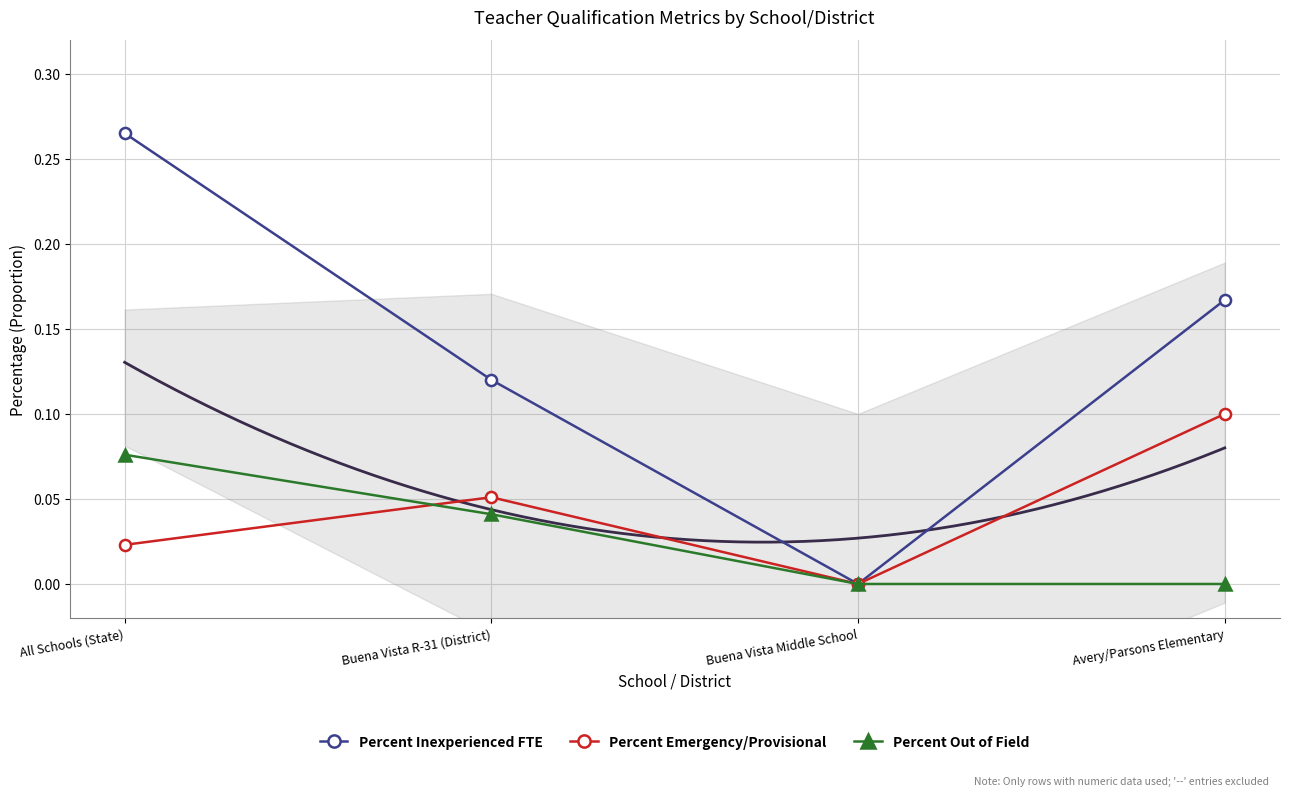

Is this an area chart (filled region under the line)?

No